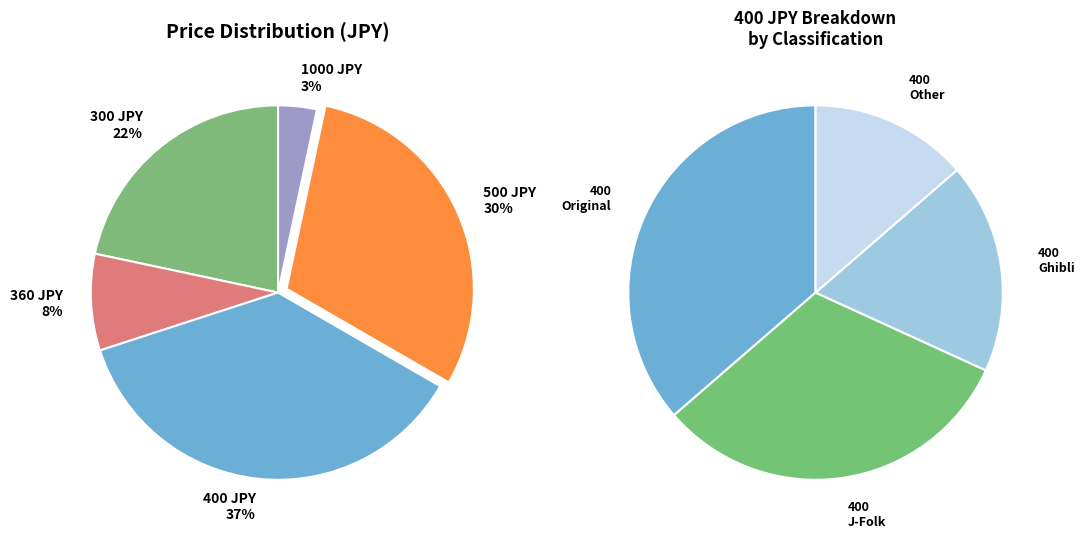

To the nearest percent, what percentage of the pie is 400?

37%